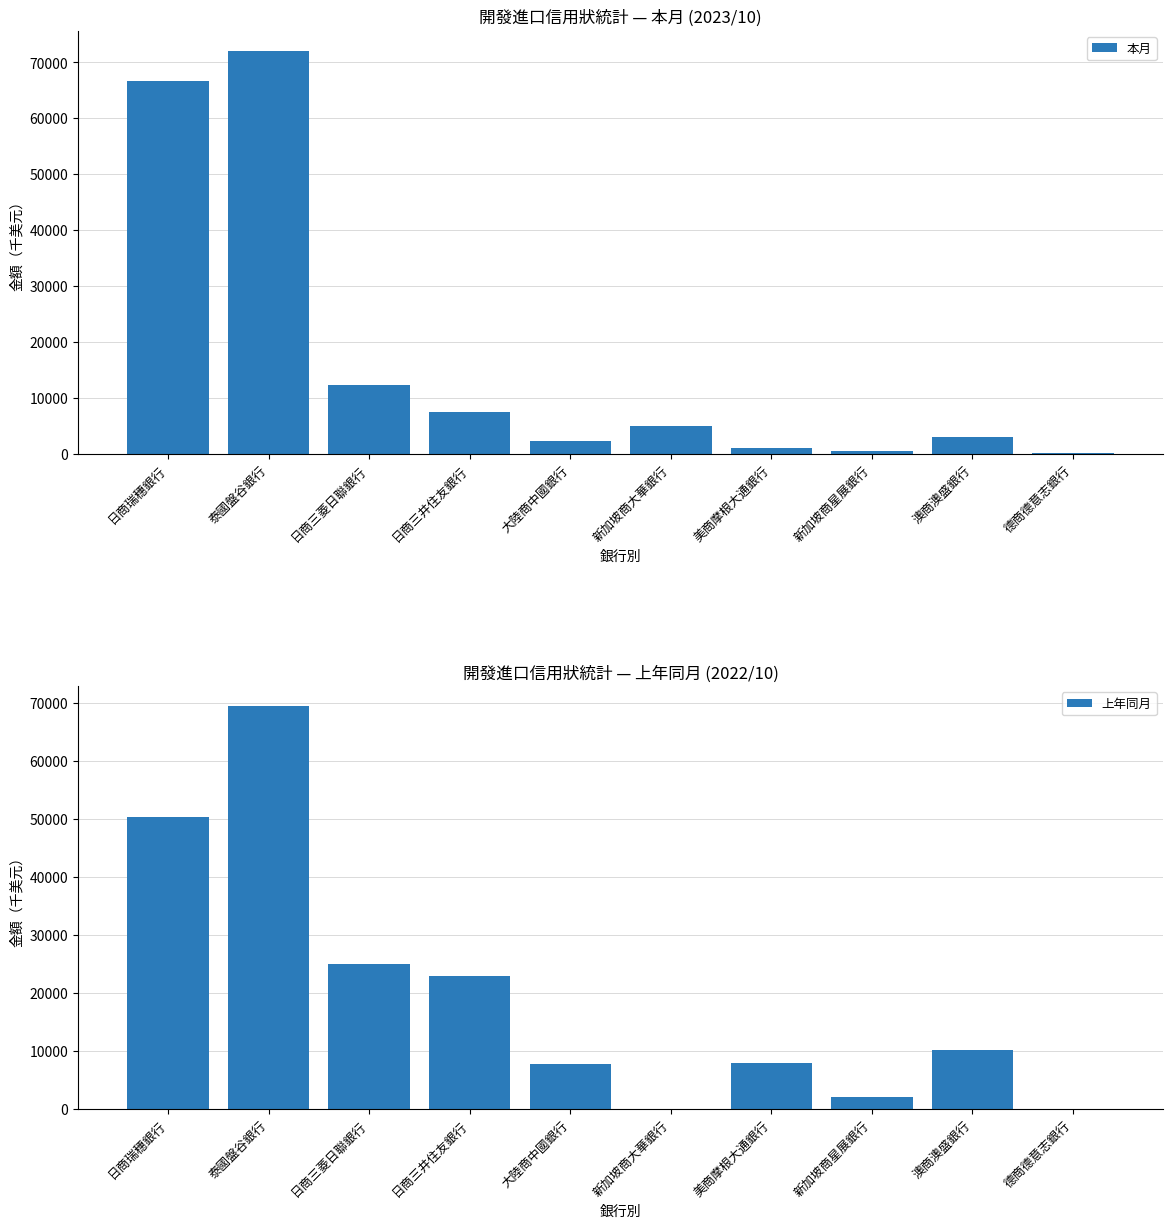

How many values in the 上年同月 series are below 10146?

5